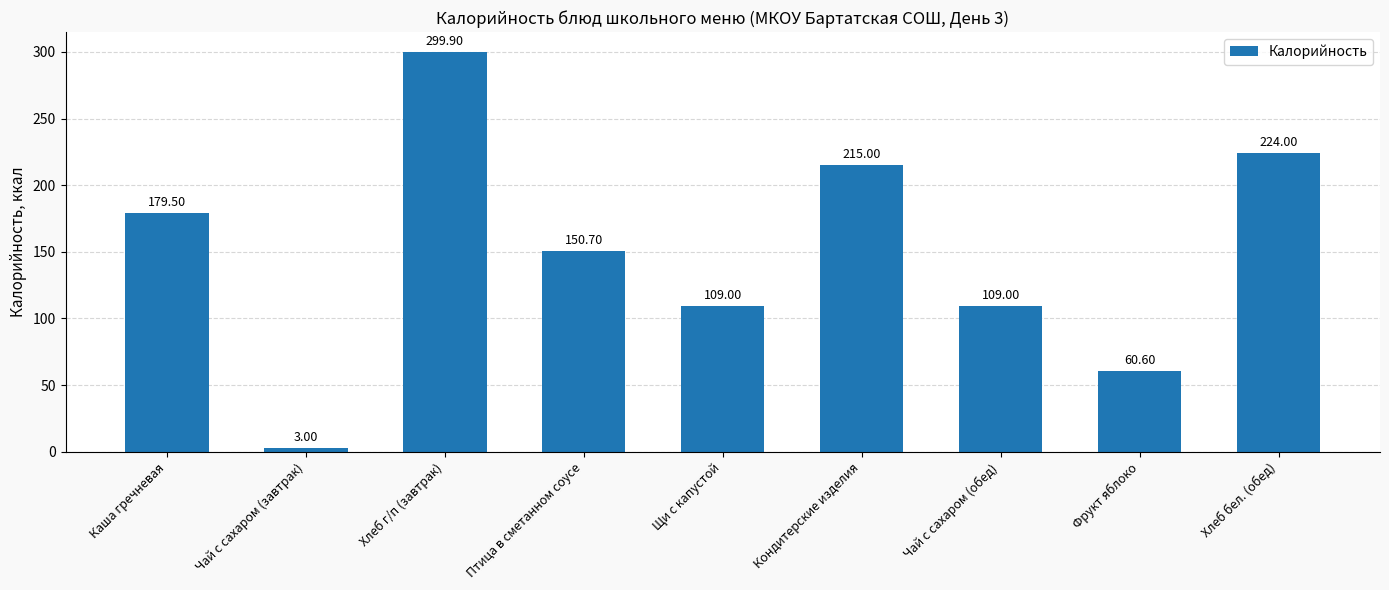

At which label does the data first exceed 150?

Каша гречневая